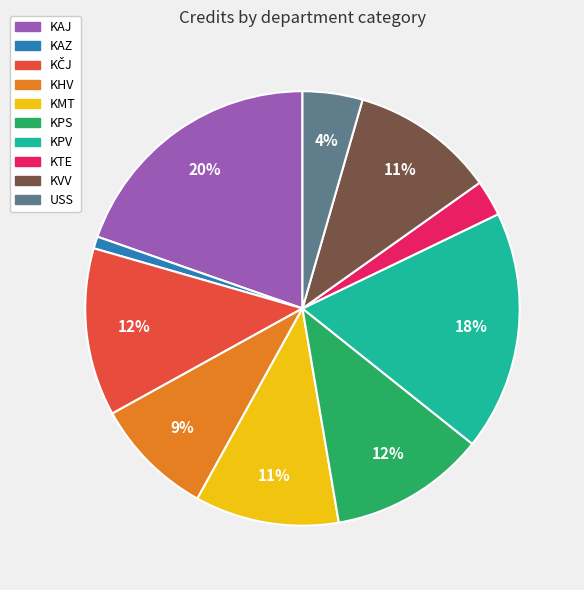

The KTE slice represents 3% of the pie. True or false?

True